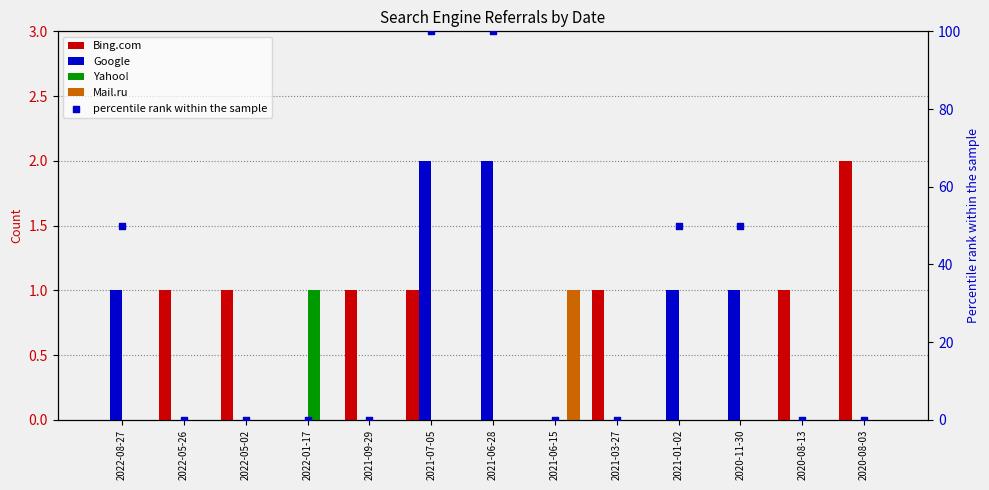

What are all the series names shown in the legend?

Bing.com, Google, Yahoo!, Mail.ru, percentile rank within the sample